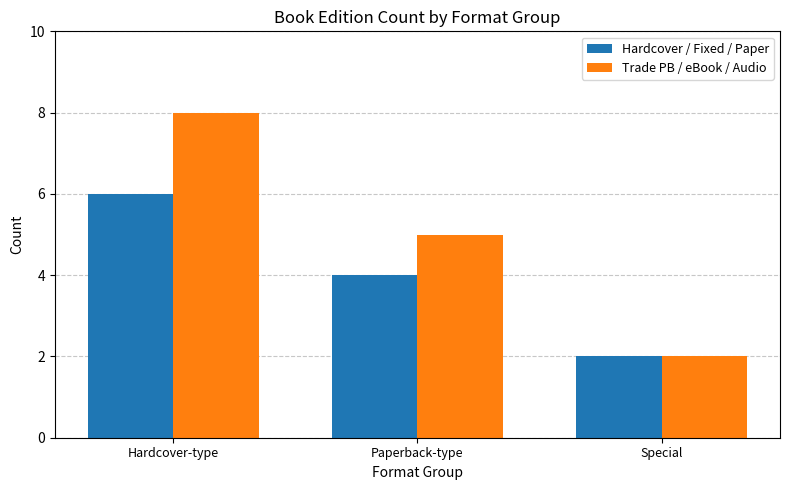

What value does the Trade PB / eBook / Audio series have at Special?

2